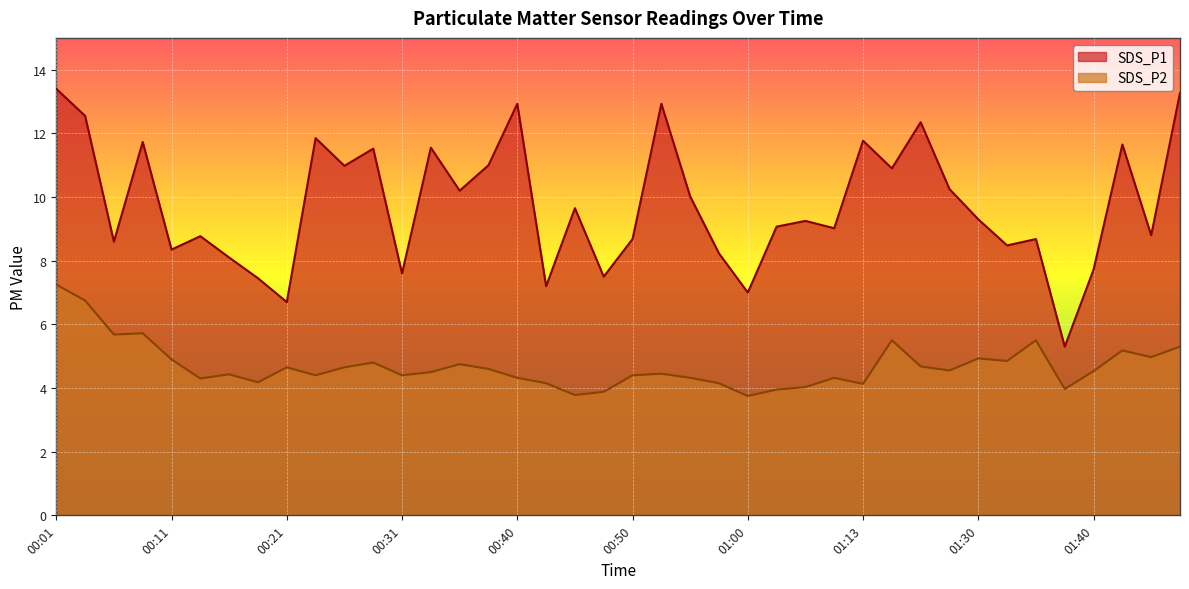

How many lines are shown in the chart?

2